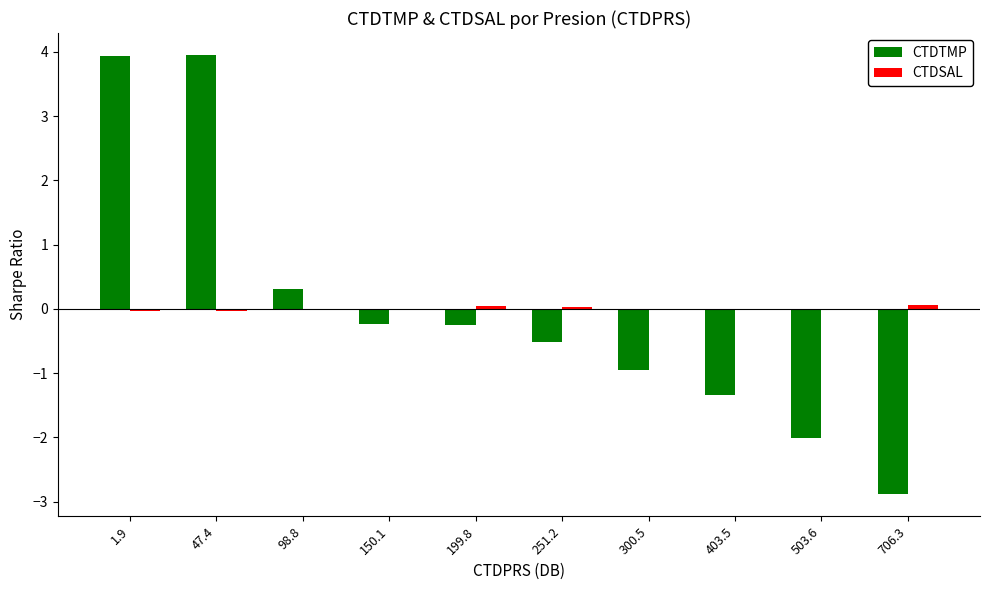

The value of CTDTMP at 251.2 is -0.9. True or false?

False